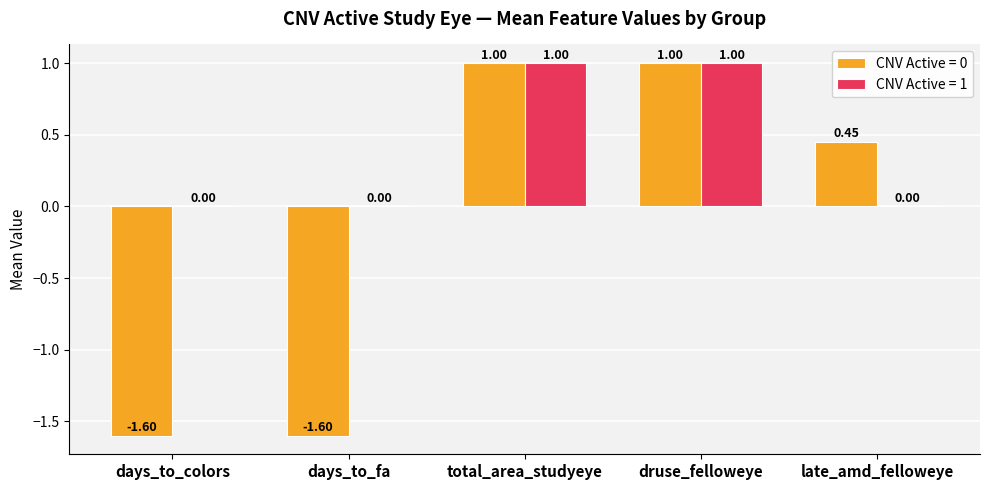

What is the total value across all series at druse_felloweye?

2.0